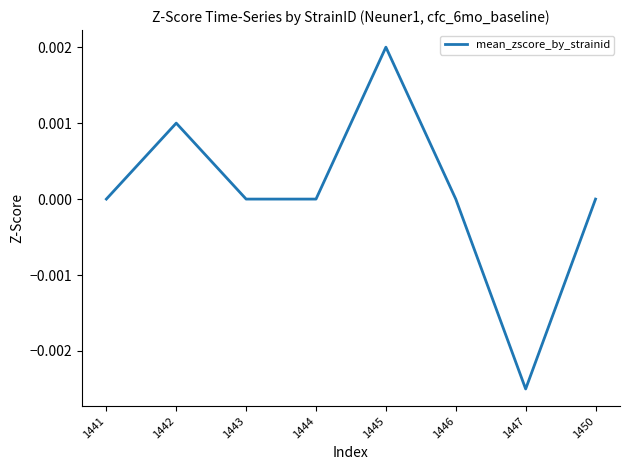

Between 1445 and 1447, which is larger?

1445